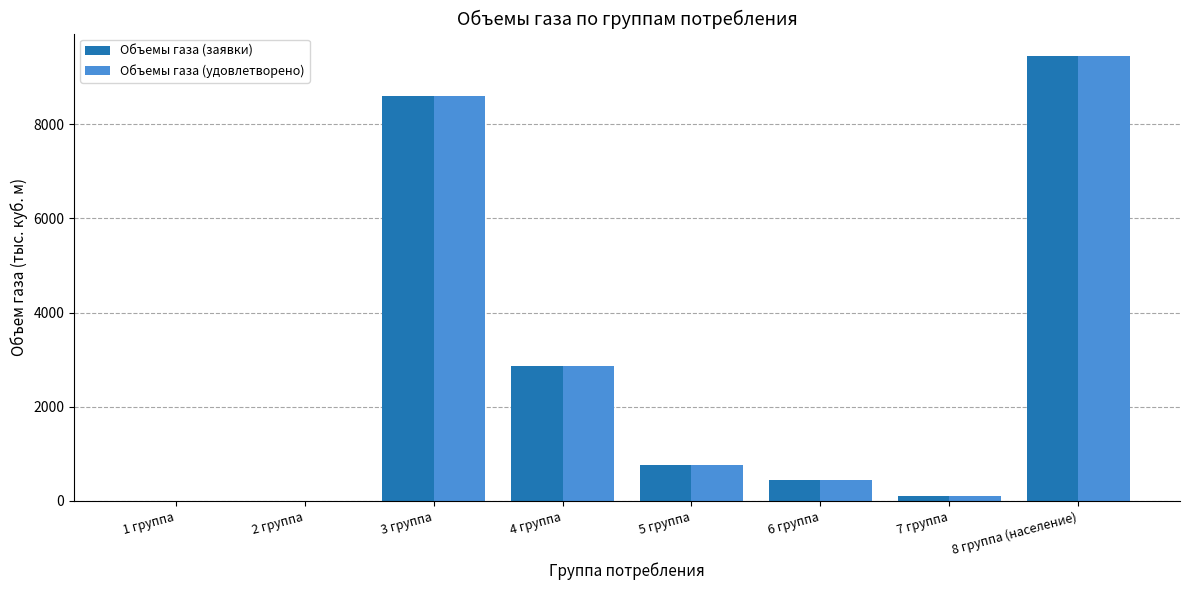

At which label does Объемы газа (заявки) first exceed 756?

3 группа